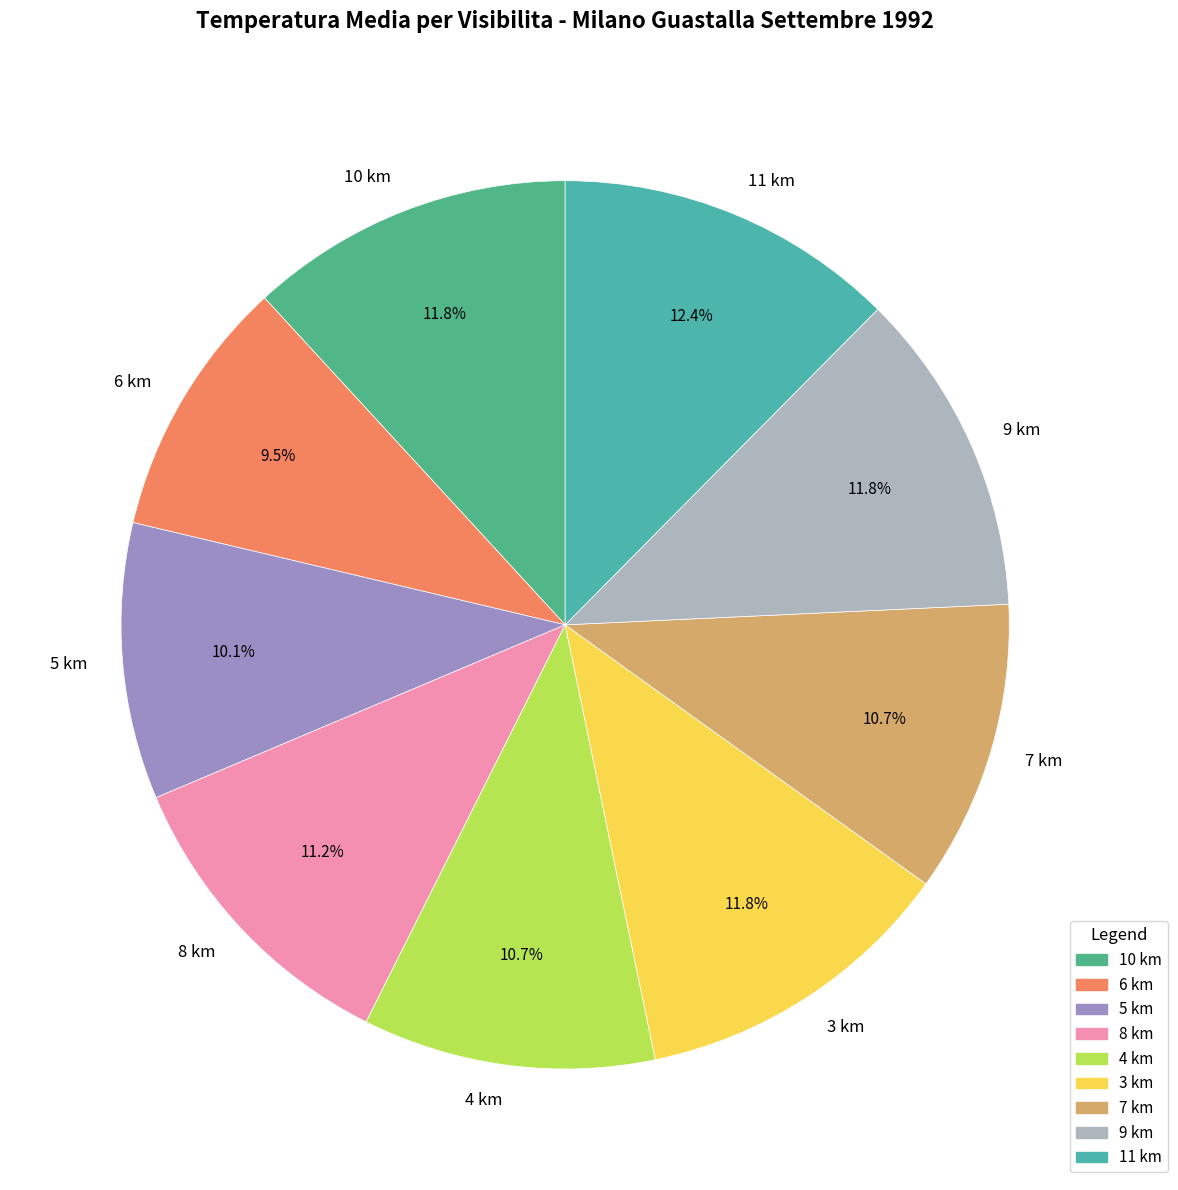

Is there a majority slice in this chart?

No